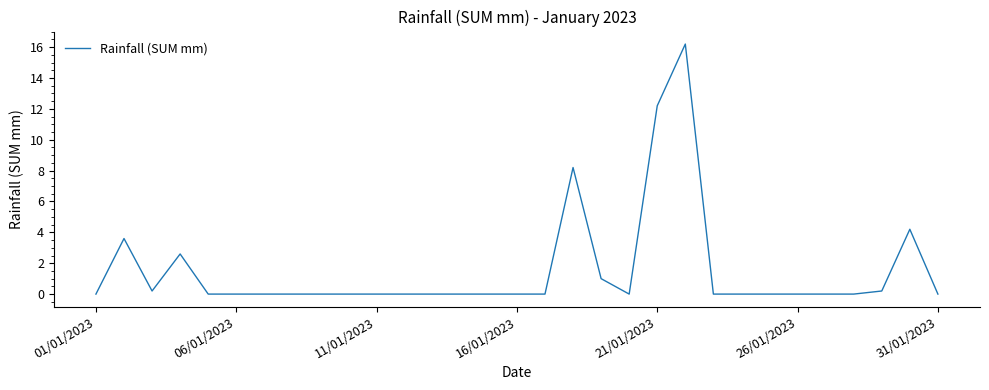

What is the maximum value shown in the chart?

16.2